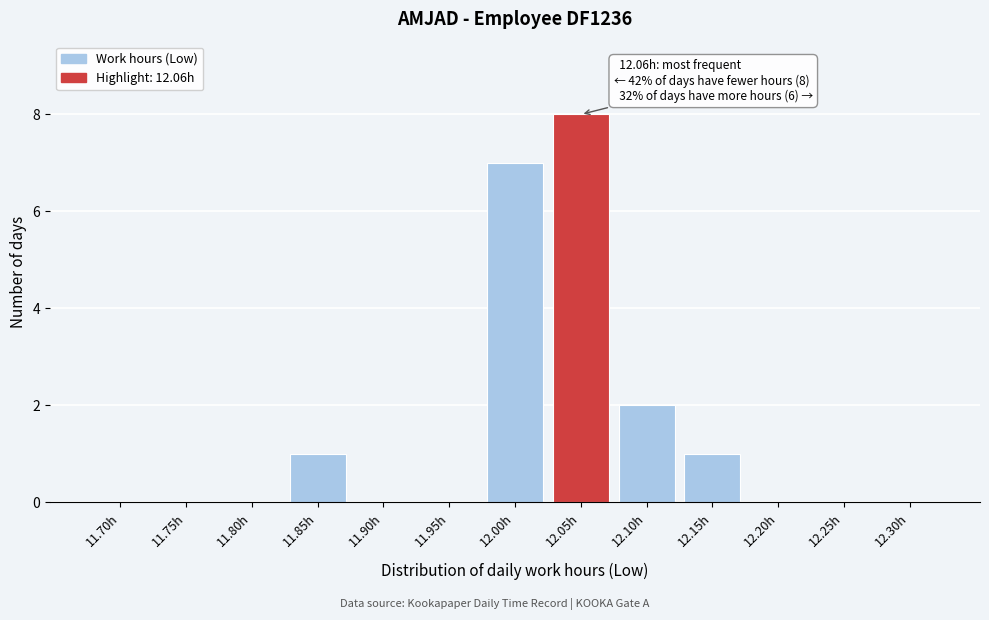

Reading right to left, what are all the values shown in this chart?

12.30h=0	12.25h=0	12.20h=0	12.15h=1	12.10h=2	12.05h=8	12.00h=7	11.95h=0	11.90h=0	11.85h=1	11.80h=0	11.75h=0	11.70h=0